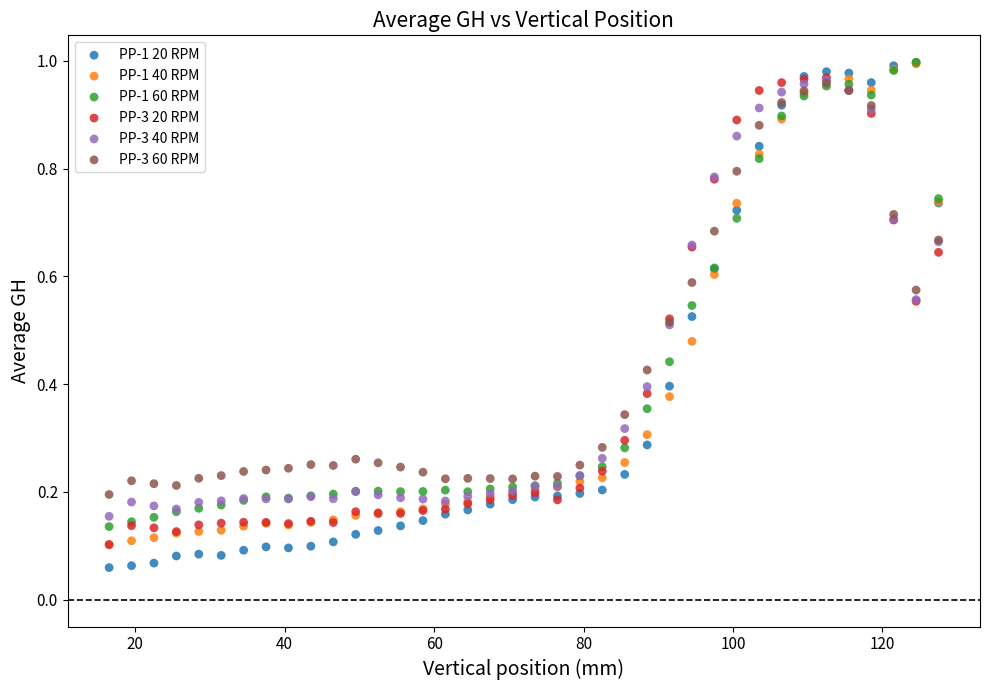

What are all the series names shown in the legend?

PP-1 20 RPM, PP-1 40 RPM, PP-1 60 RPM, PP-3 20 RPM, PP-3 40 RPM, PP-3 60 RPM